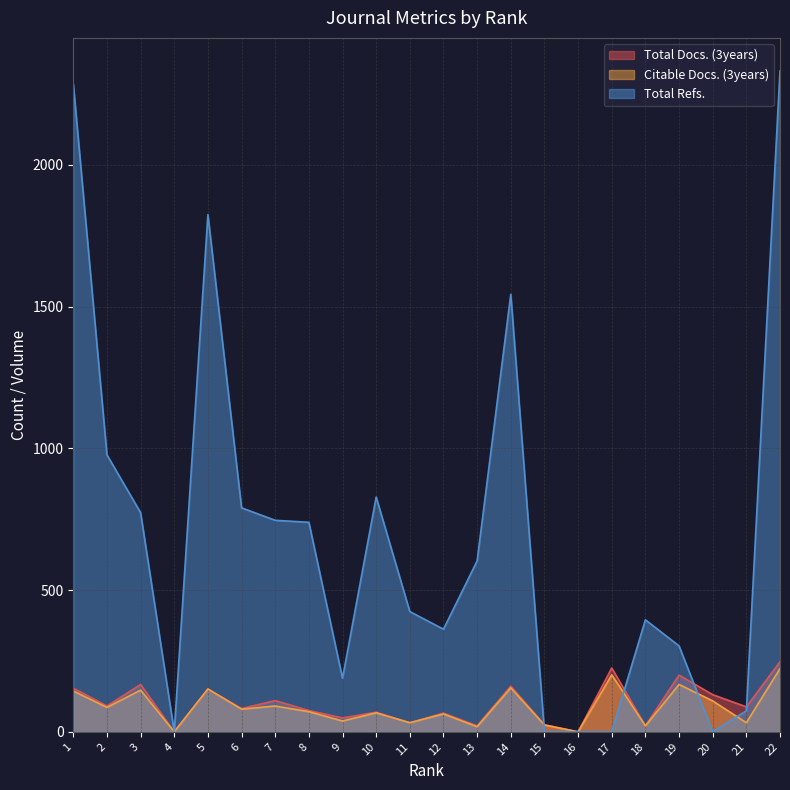

What are all the series names shown in the legend?

Total Docs. (3years), Citable Docs. (3years), Total Refs.